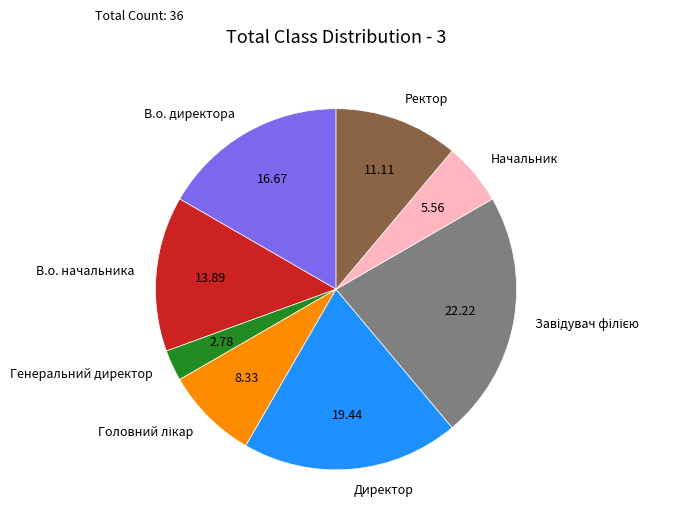

Between Генеральний директор and В.о. директора, which is larger?

В.о. директора